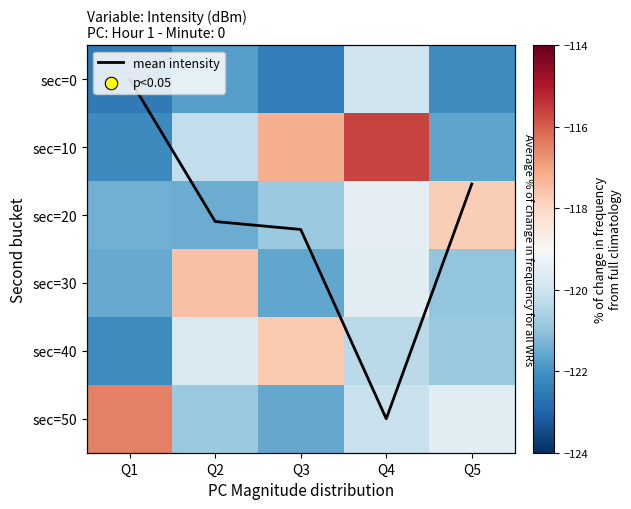

Is the value of mean intensity at Q1 greater than the value of sec=20 at Q2?

Yes